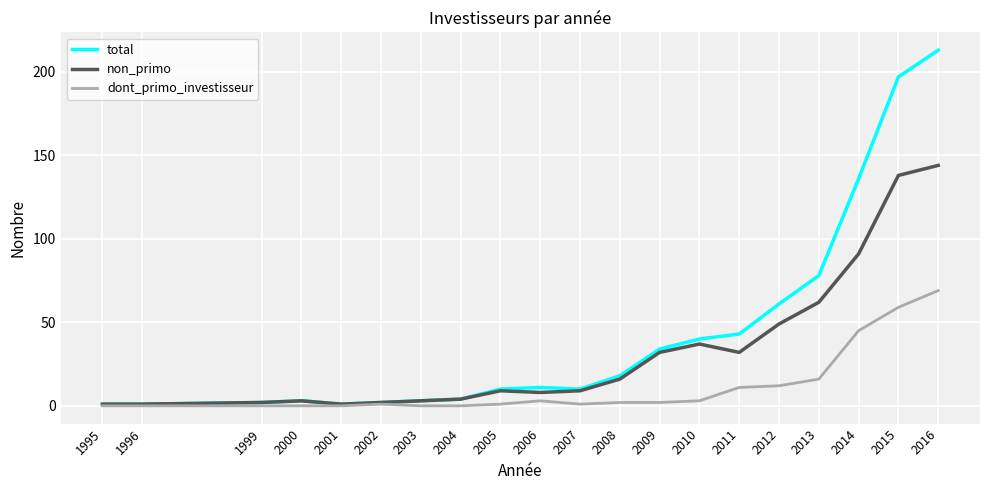

Is the value of total at 2004 greater than the value of dont_primo_investisseur at 2000?

Yes